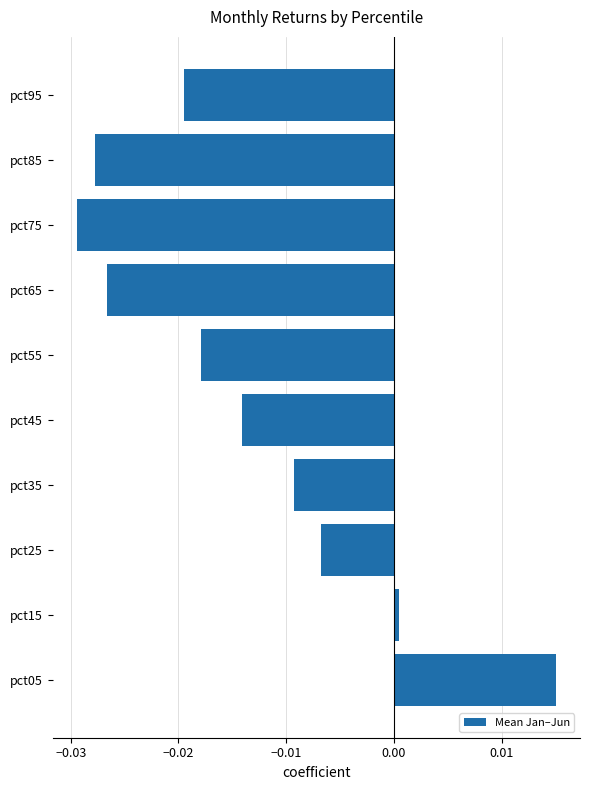

How many categories are shown in the chart?

10